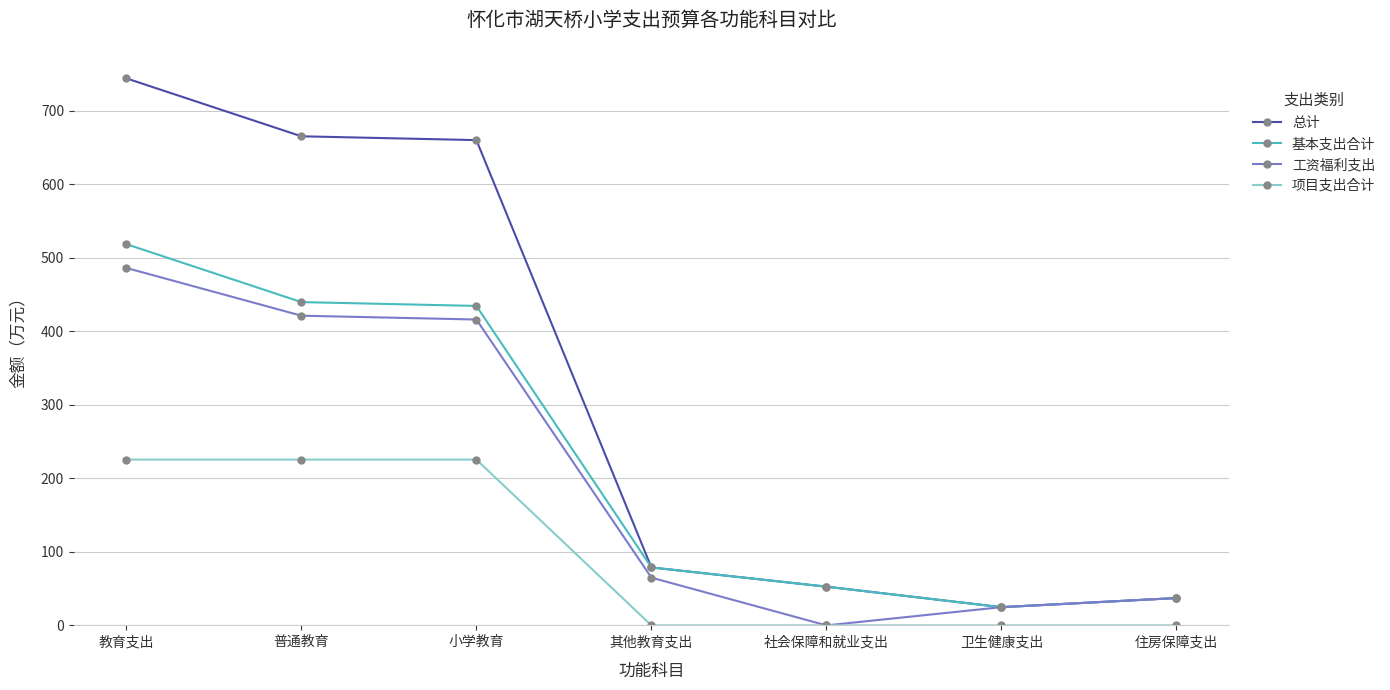

True or false: 项目支出合计 and 基本支出合计 cross at least once.

False